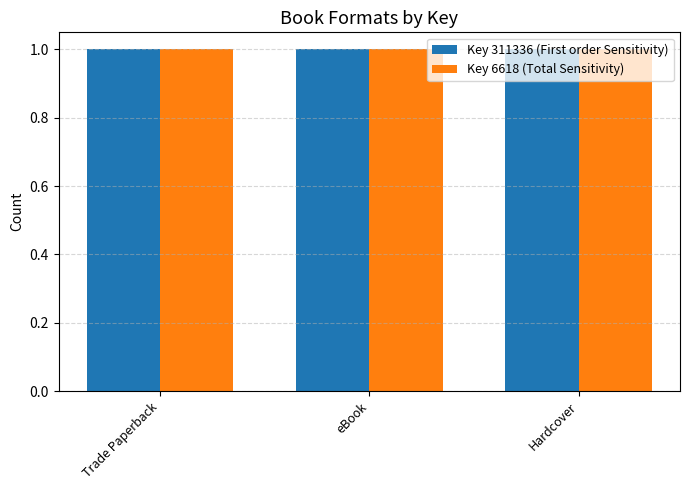

Which series changed the most between eBook and eBook?

First order Sensitivity